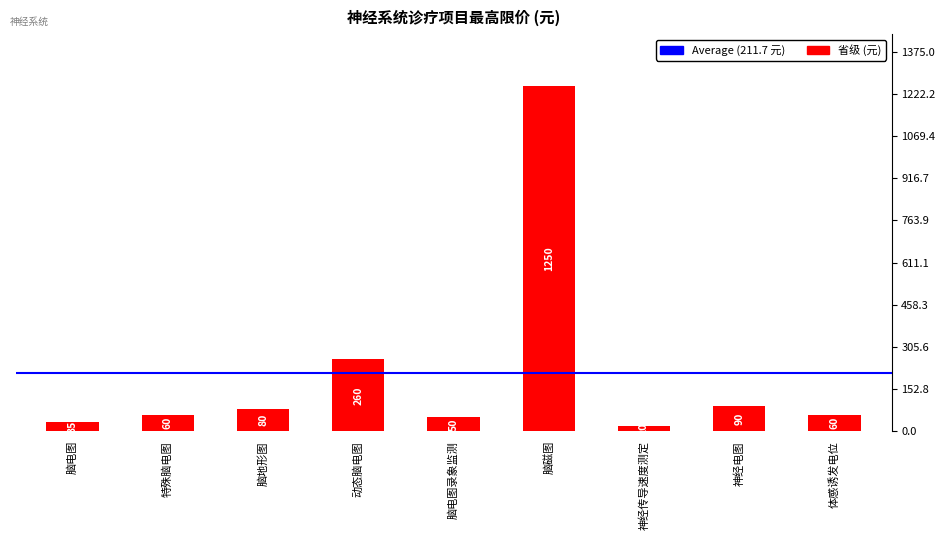

Is it true that the value at 脑磁图 is 1250?

True